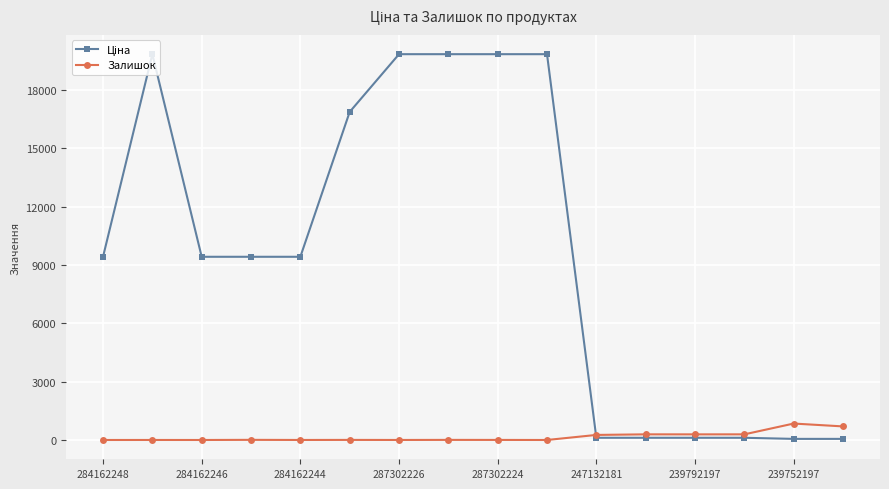

True or false: Залишок has more than 1 interior local peaks.

True